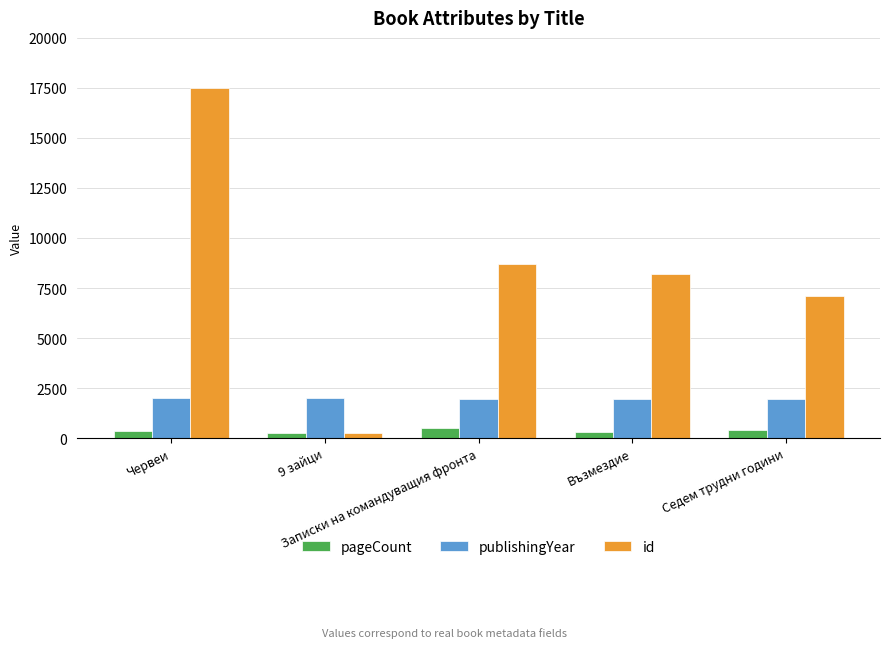

Rank the series by their average value, from highest to lowest.

id, publishingYear, pageCount